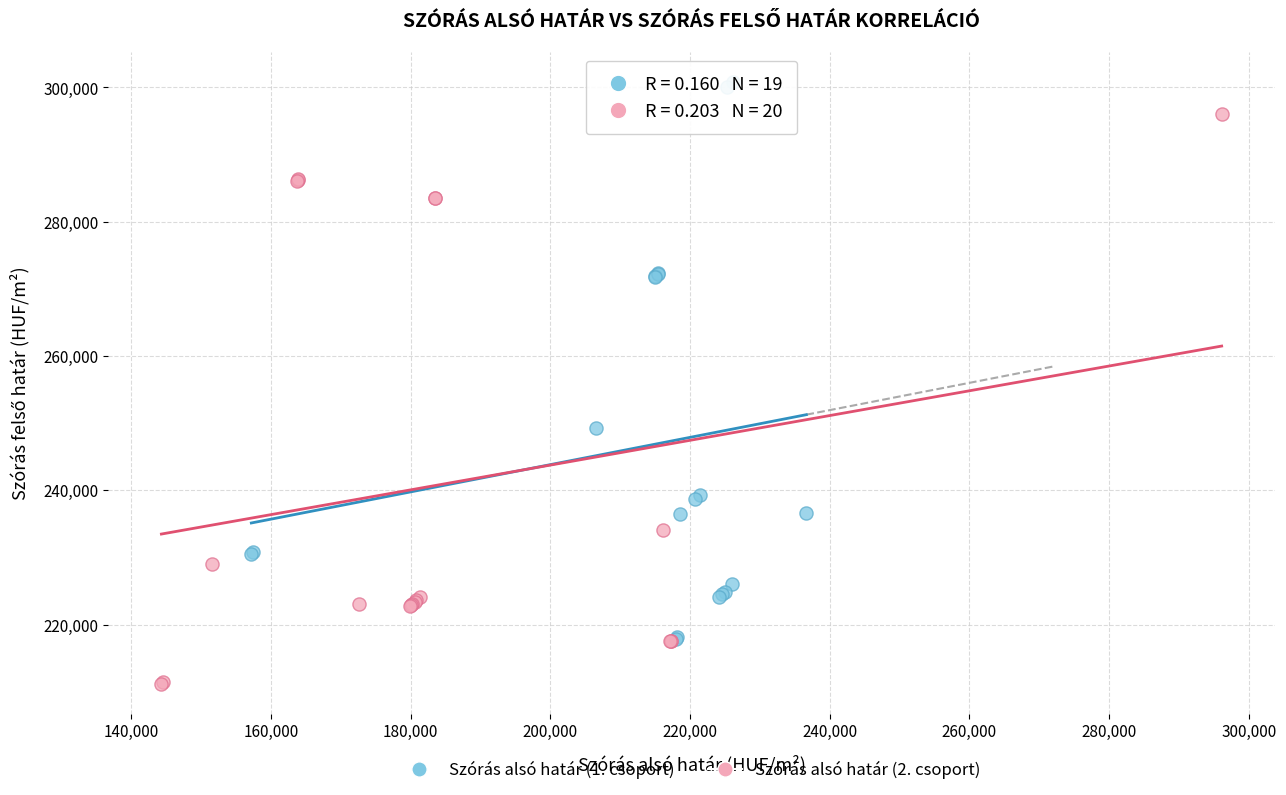

Which series reaches the minimum Y coordinate?

Szórás alsó határ (2. csoport)